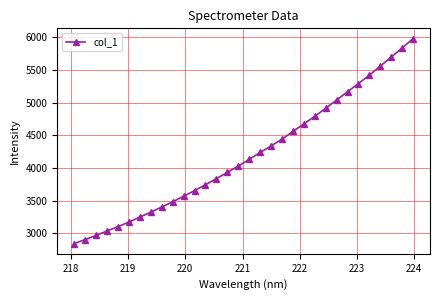

True or false: there are more than 1 points higher than both neighbors.

False